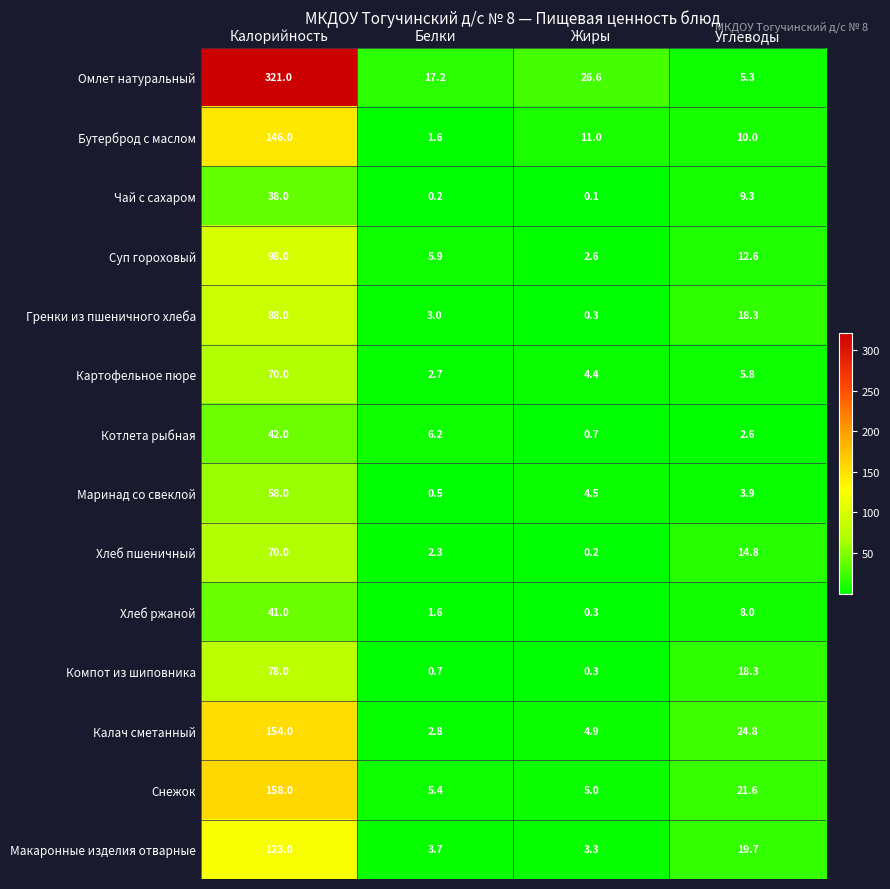

How many categories are shown in the chart?

4